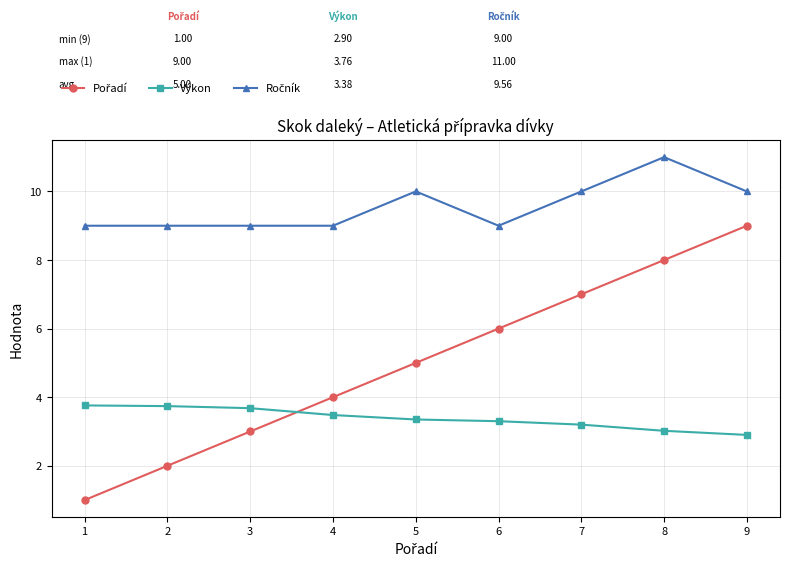

The value of Výkon at 8 is 3.0. True or false?

True